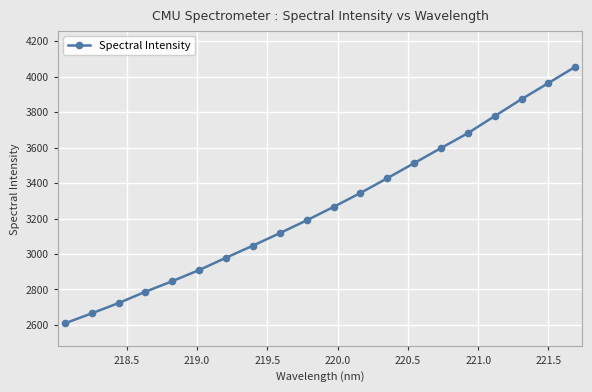

What is the value of the 5th point from the left?

2846.8